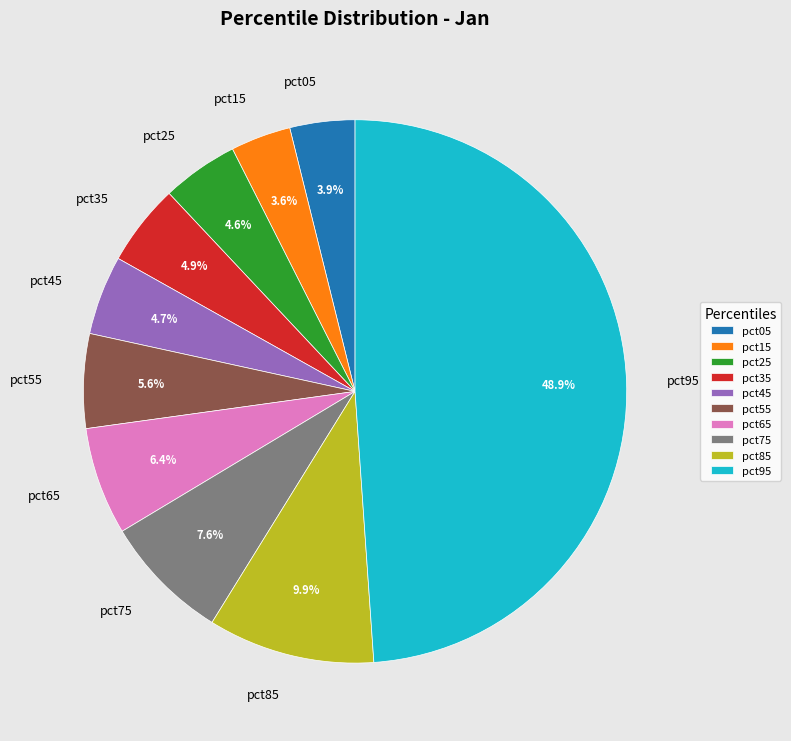

Which slice is the largest?

pct95